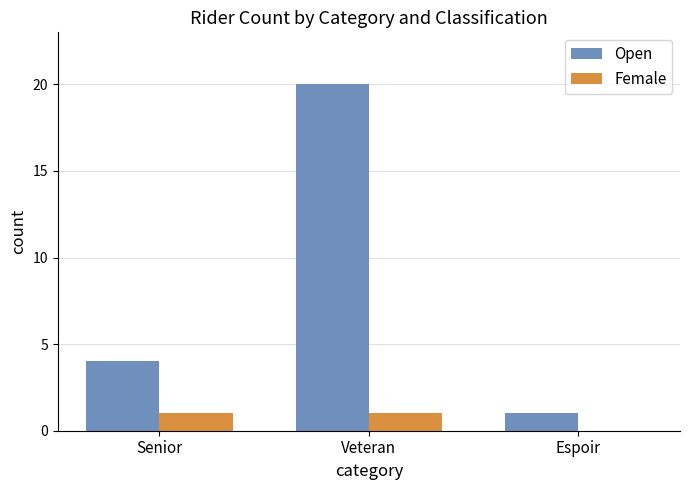

The value of Female at Veteran is 0. True or false?

False